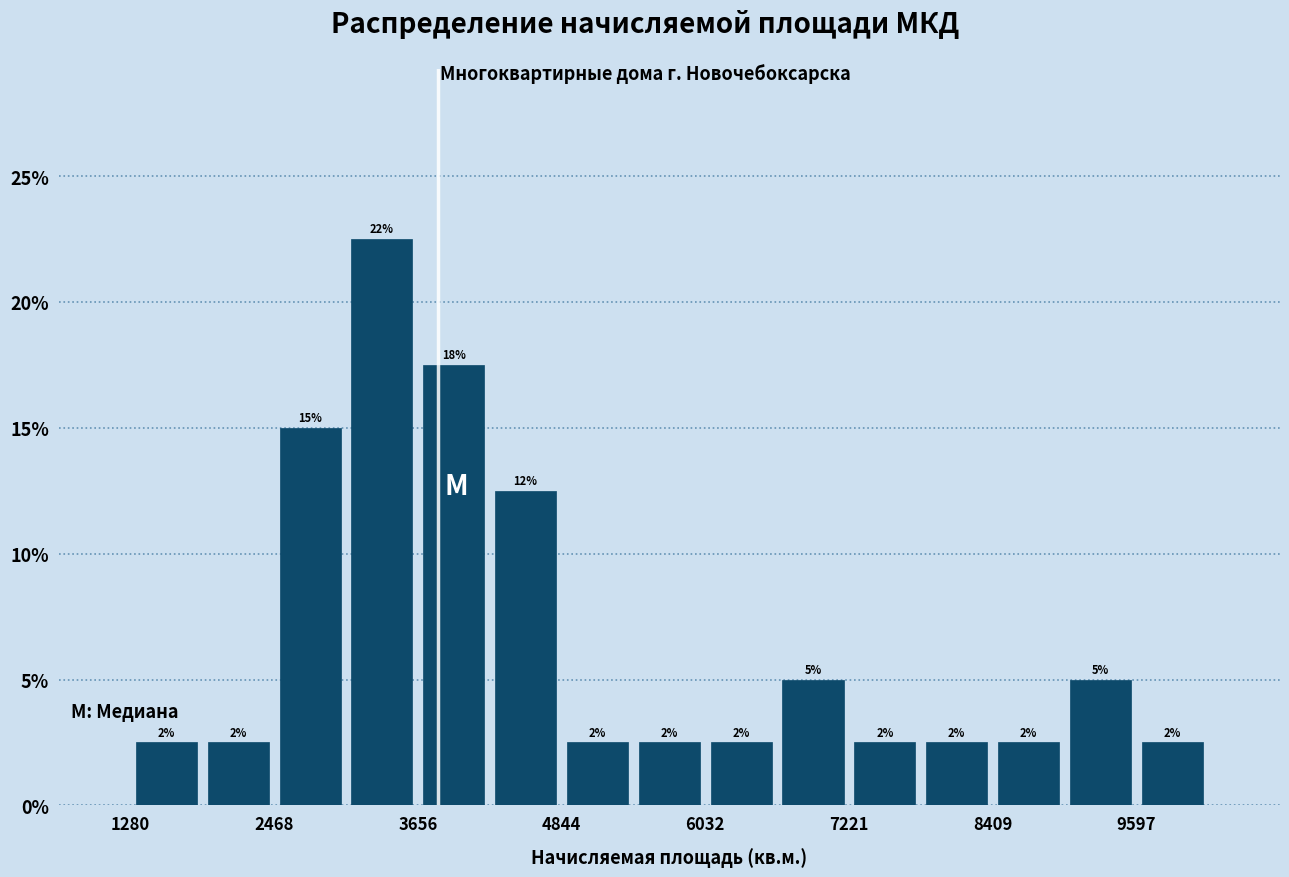

Read against the x-axis, roughly where is the centre of the tallest bar?

3400